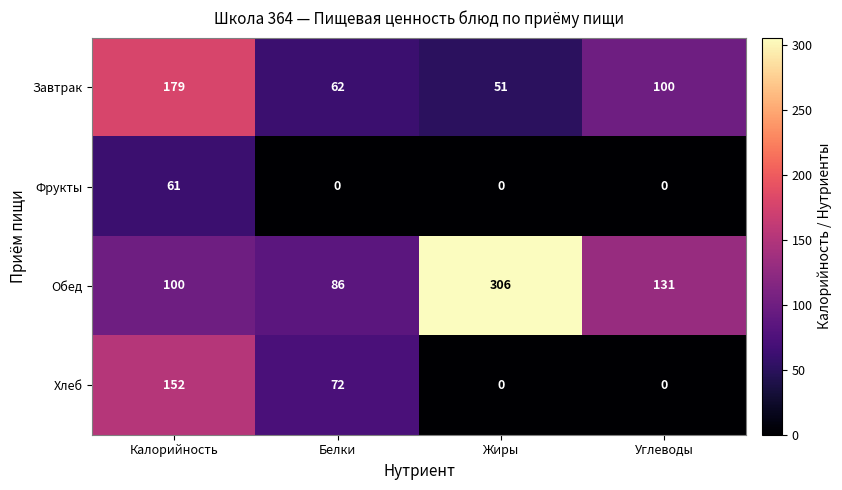

Which series has the largest range (max minus min)?

Обед